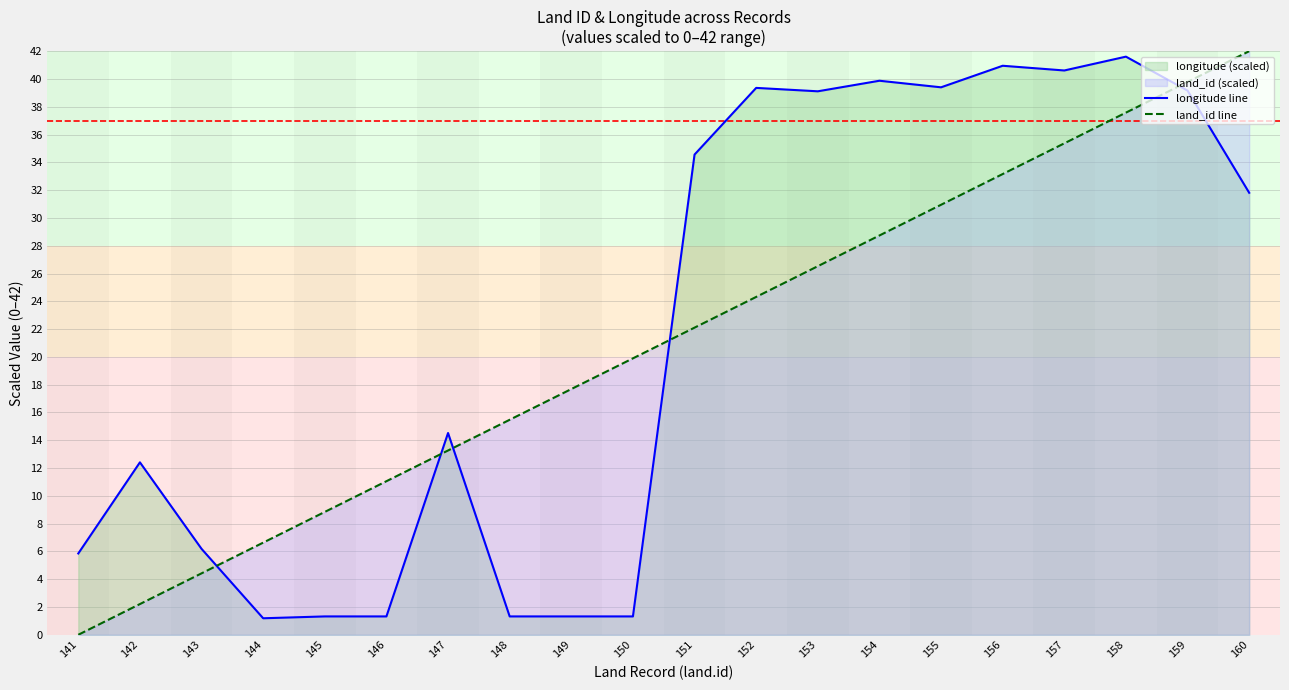

How many lines are shown in the chart?

2